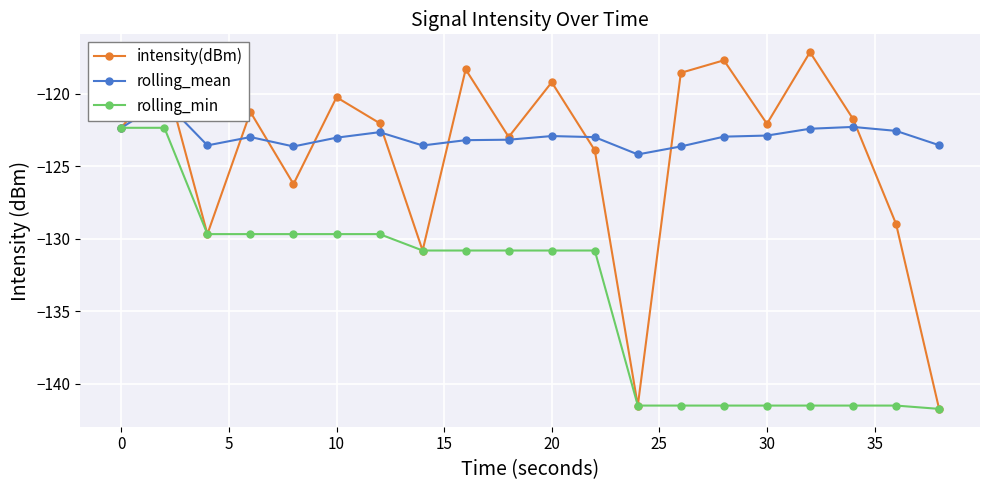

What is the lowest value of the rolling_min series?

-141.7